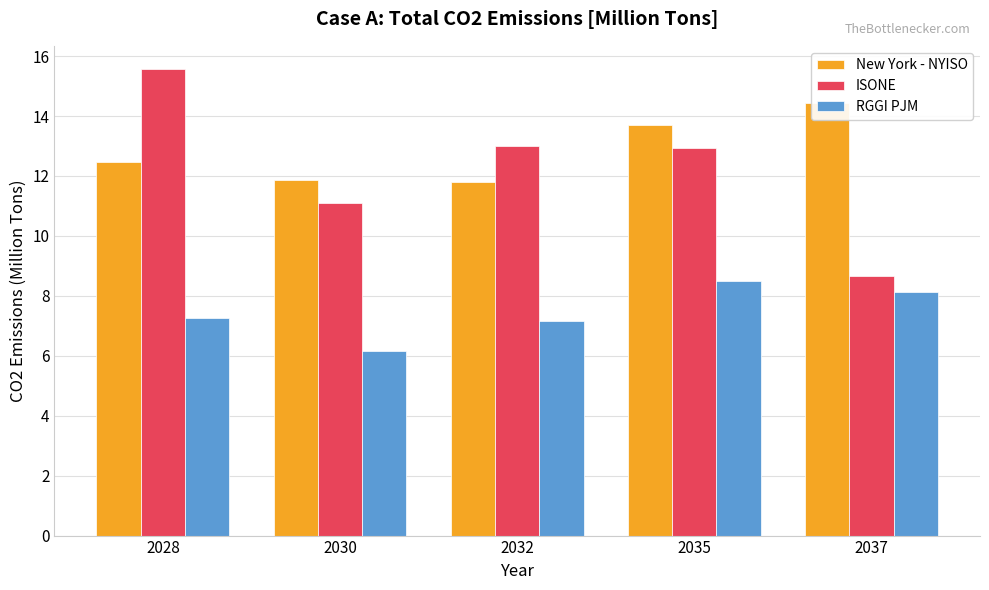

At 2035, list the series in order from largest to smallest.

New York - NYISO, ISONE, RGGI PJM